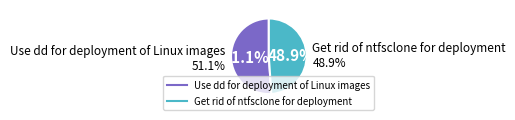

To the nearest percent, what is the difference between the largest and smallest slice percentages?

2%